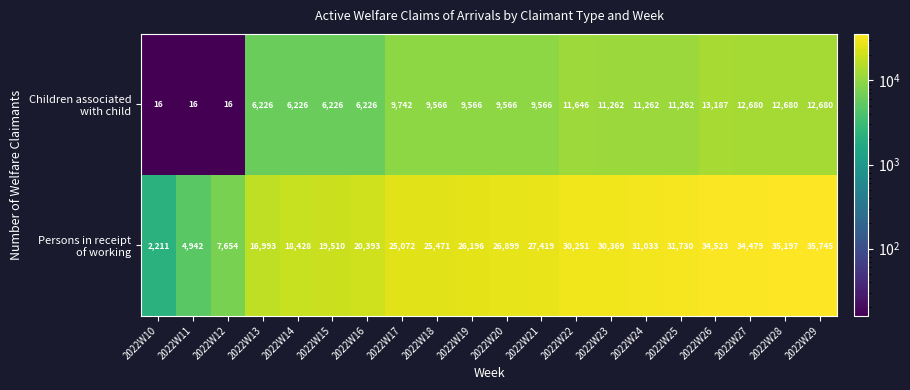

What is the smallest value displayed?

16